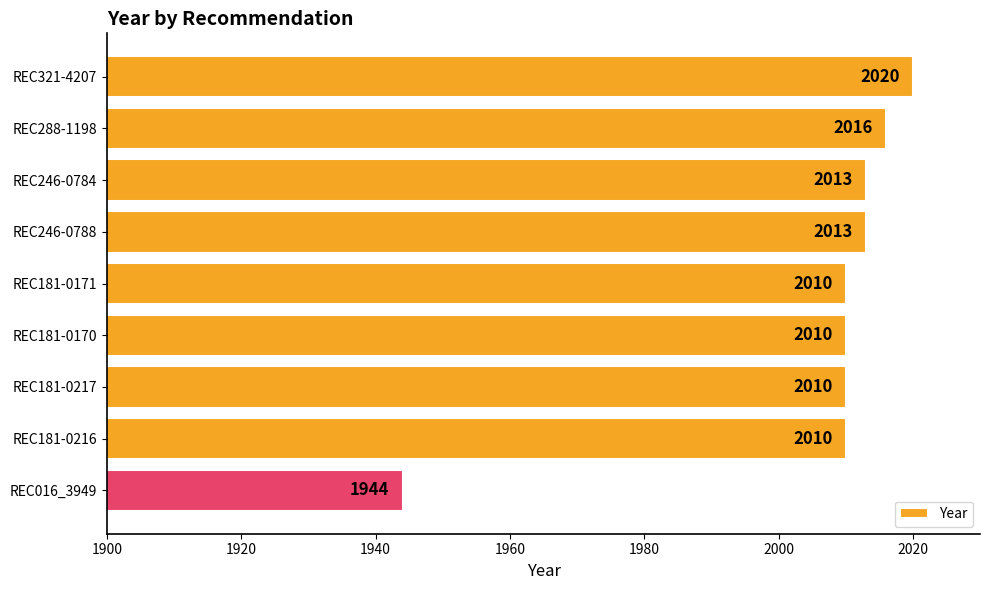

What is the label of the 6th bar from the top?

REC181-0170